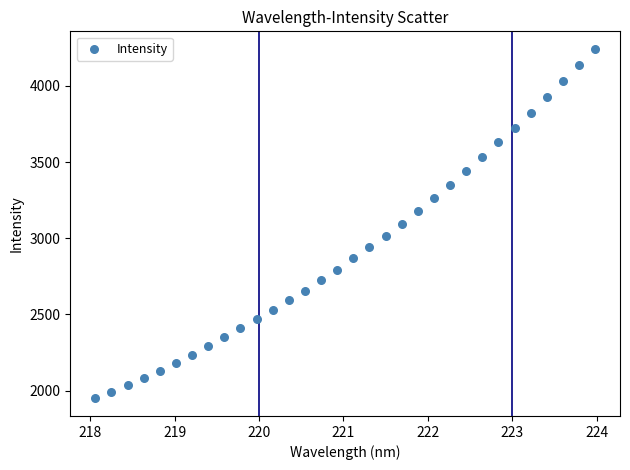

What is the range of X values (max minus min)?

5.9